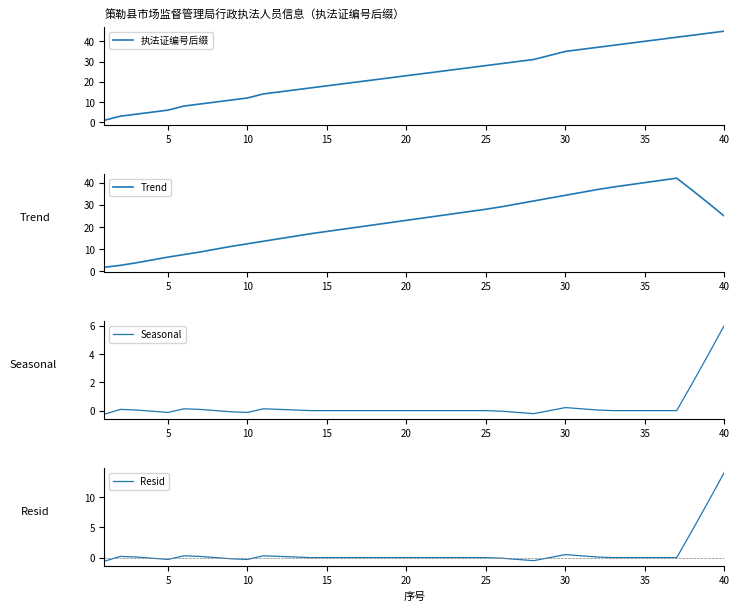

At how many categories does at least one series exceed 37?

8